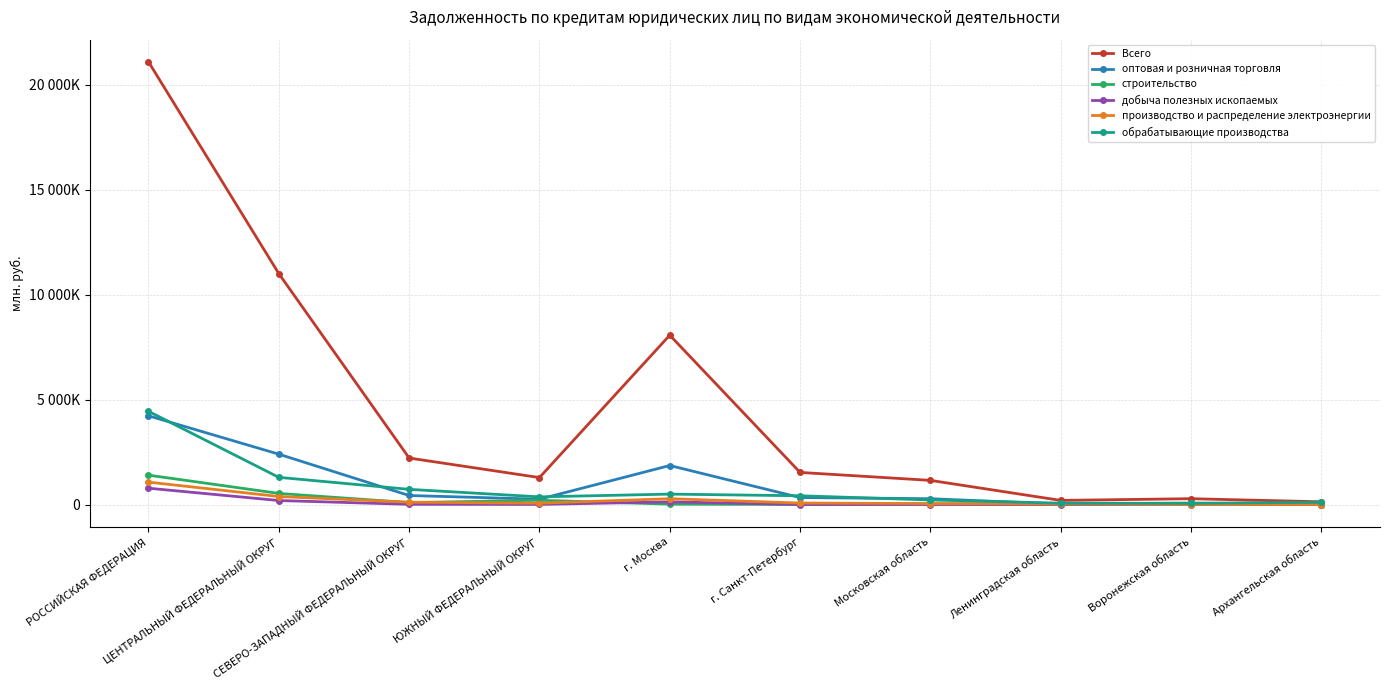

True or false: добыча полезных ископаемых and оптовая и розничная торговля cross at least once.

False